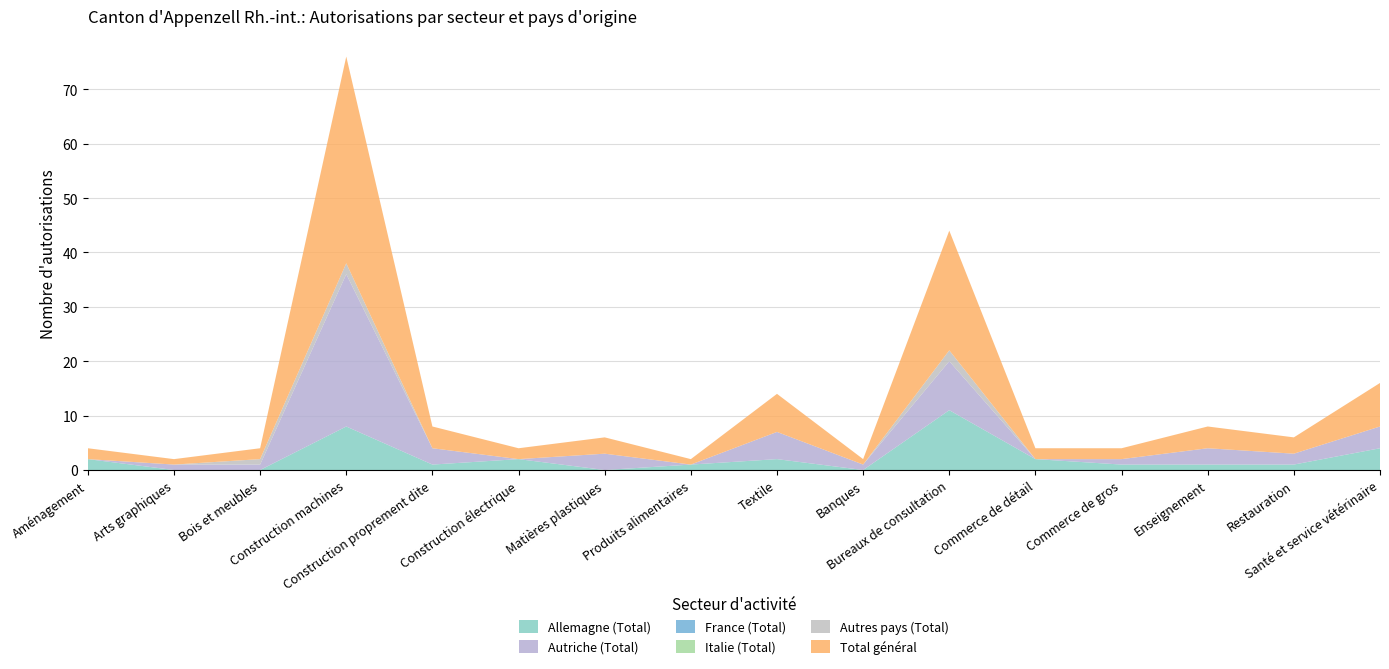

Reading right to left, transcribe all the data shown in this chart.

Allemagne (Total): 4	1	1	1	2	11	0	2	1	0	2	1	8	0	0	2
Autriche (Total): 4	2	3	1	0	9	1	5	0	3	0	3	28	1	1	0
France (Total): 0	0	0	0	0	0	0	0	0	0	0	0	0	0	0	0
Italie (Total): 0	0	0	0	0	0	0	0	0	0	0	0	0	0	0	0
Autres pays (Total): 0	0	0	0	0	2	0	0	0	0	0	0	2	1	0	0
Total général: 8	3	4	2	2	22	1	7	1	3	2	4	38	2	1	2